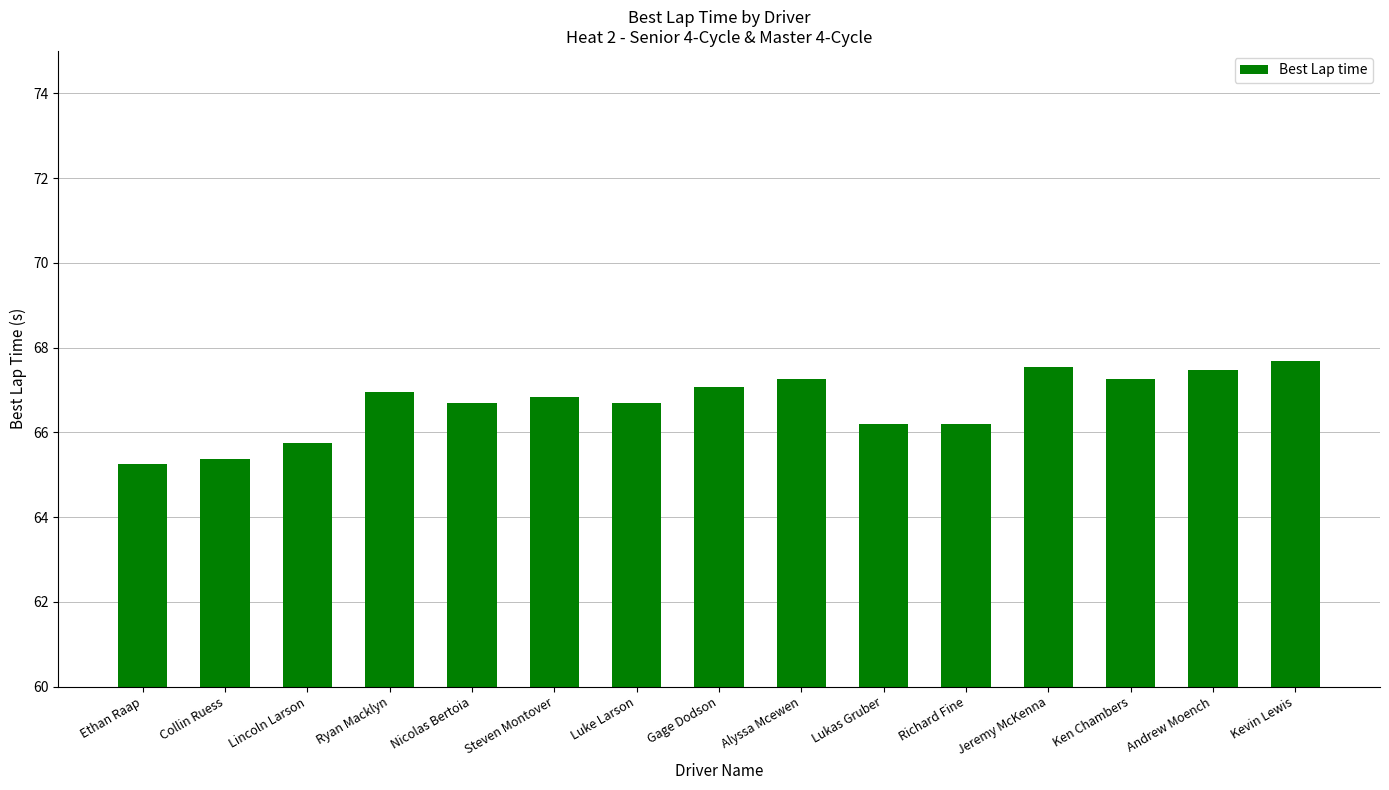

What is the greatest value displayed?

67.7